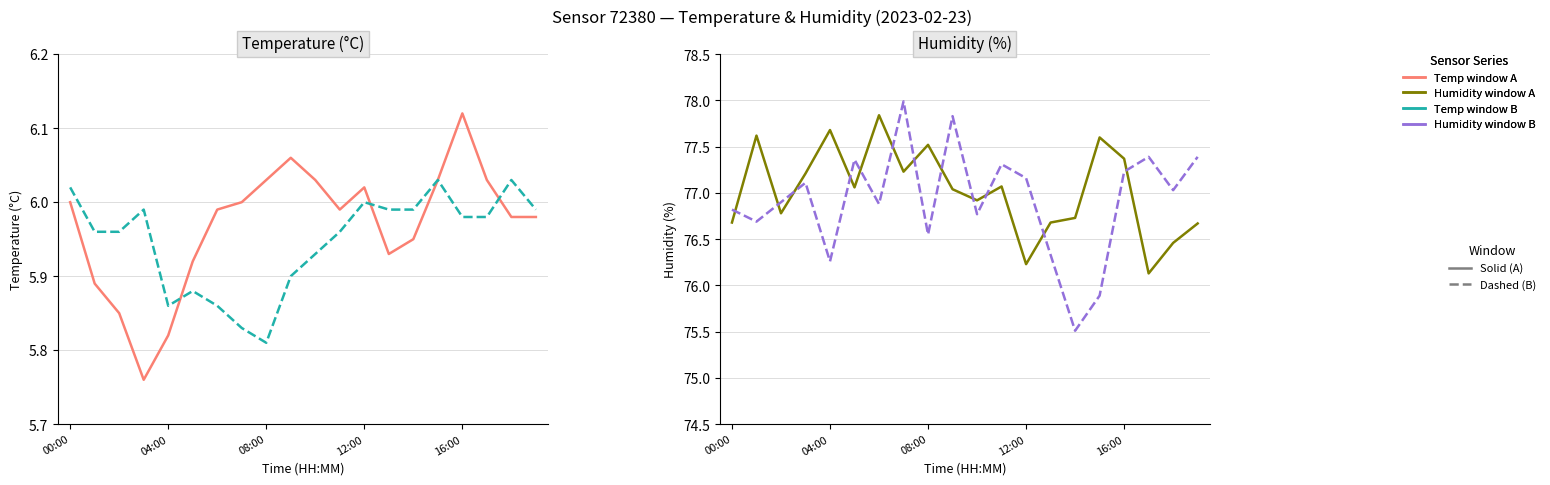

What position from the right is 18?

2